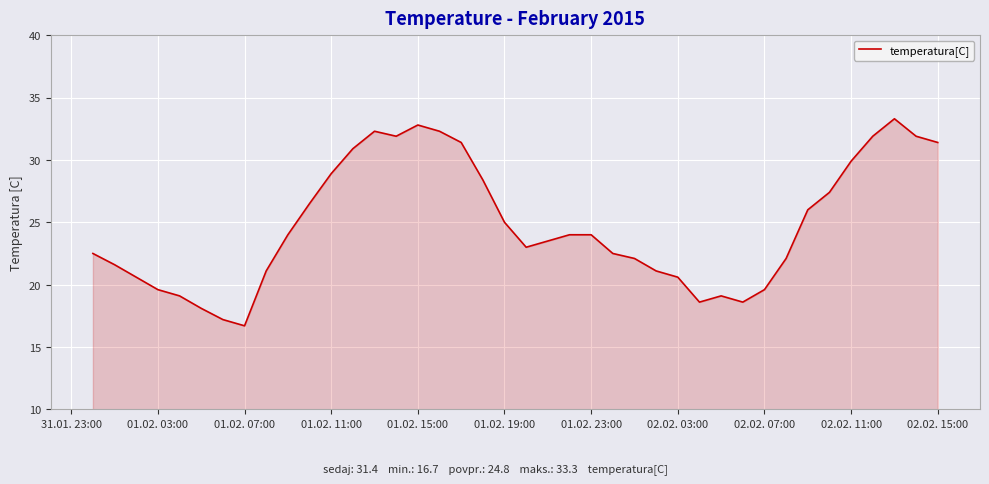

What is the difference between the maximum and minimum values?

16.6